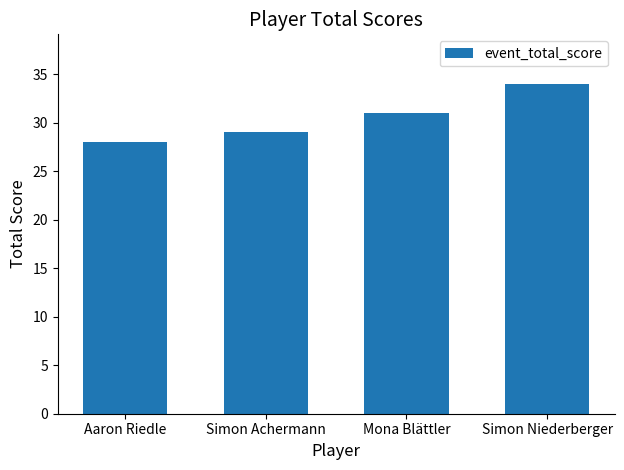

What is the change in value from Aaron Riedle to Mona Blättler?

+3